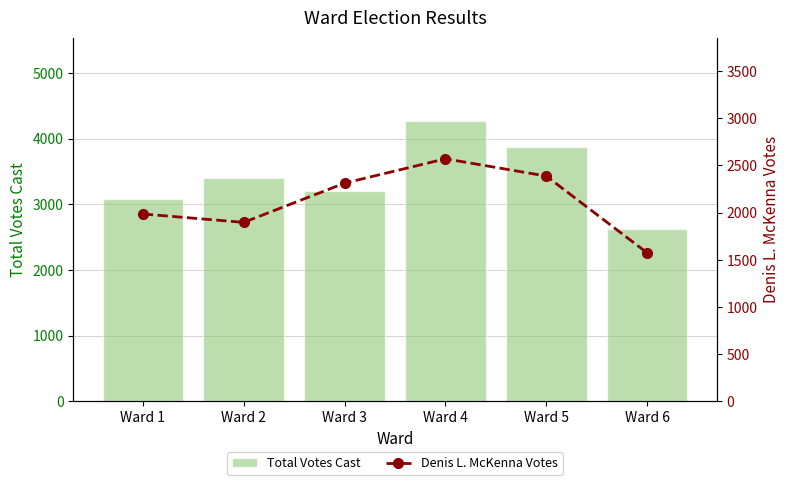

Which series has the largest range (max minus min)?

Total Votes Cast